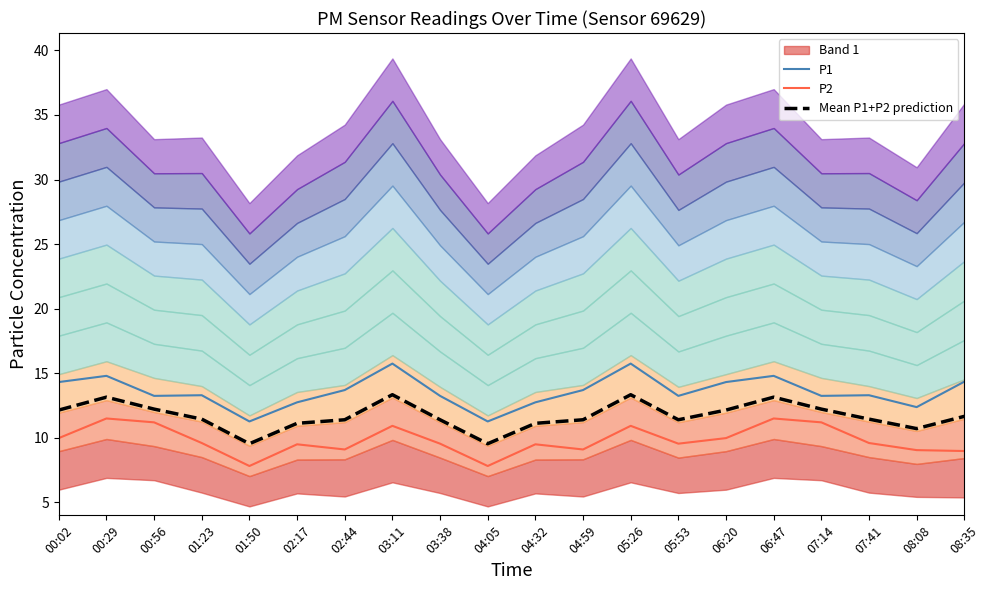

In Mean P1+P2 prediction, how many points are lower than both neighbors (excluding endpoints)?

4